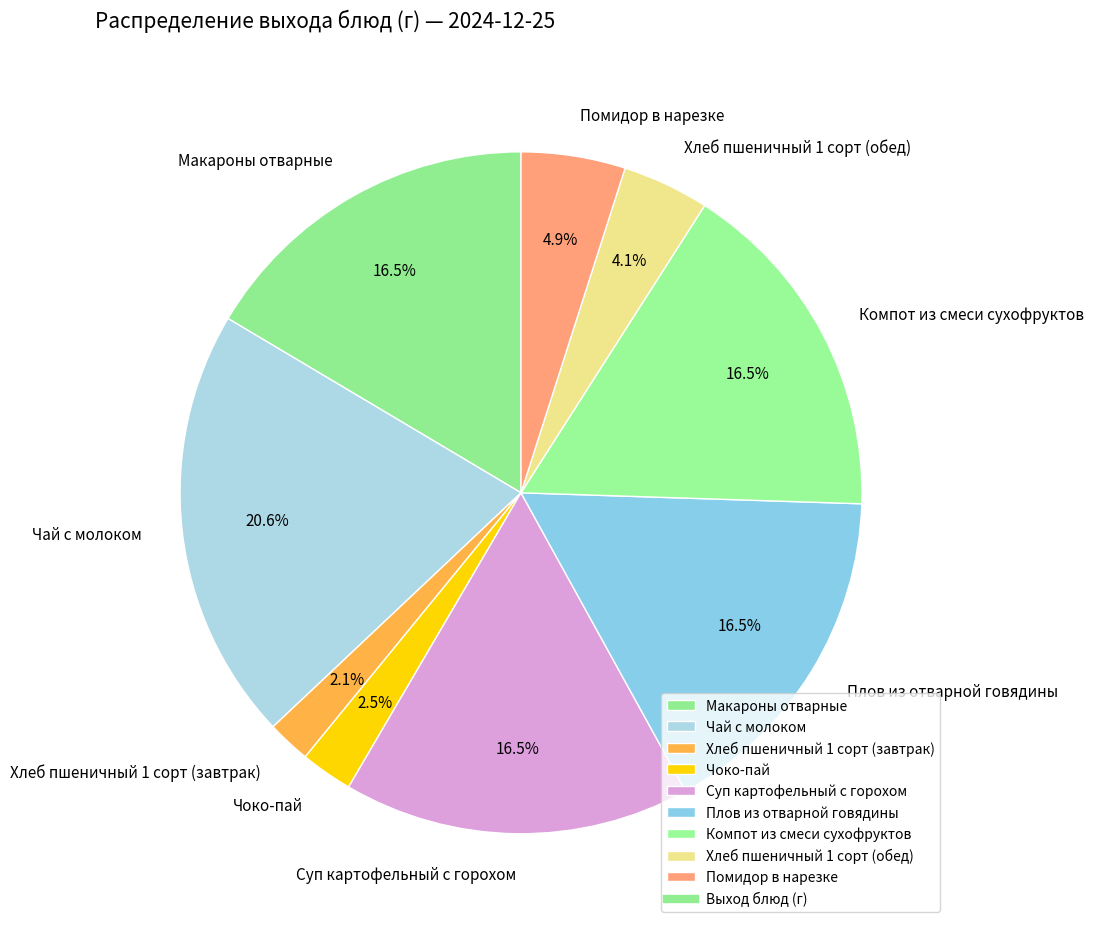

Which slice is the largest?

Чай с молоком